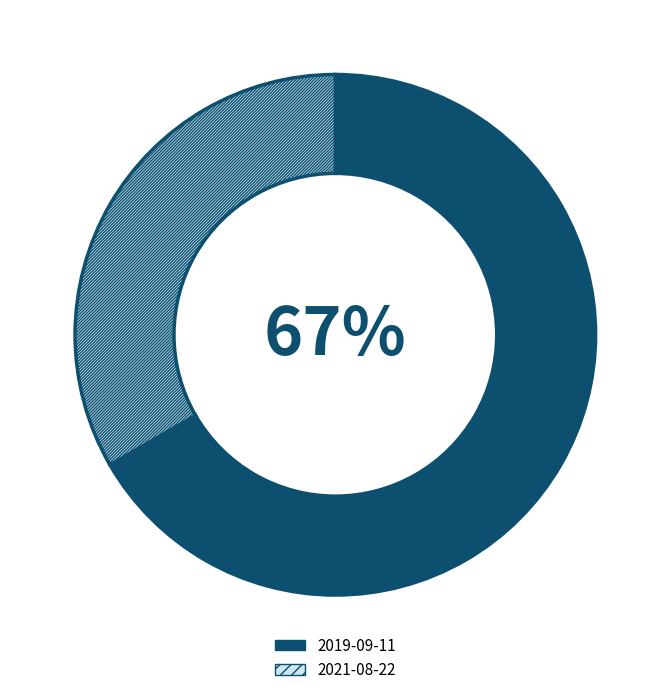

Which has a higher value, 2019-09-11 or 2021-08-22?

2019-09-11